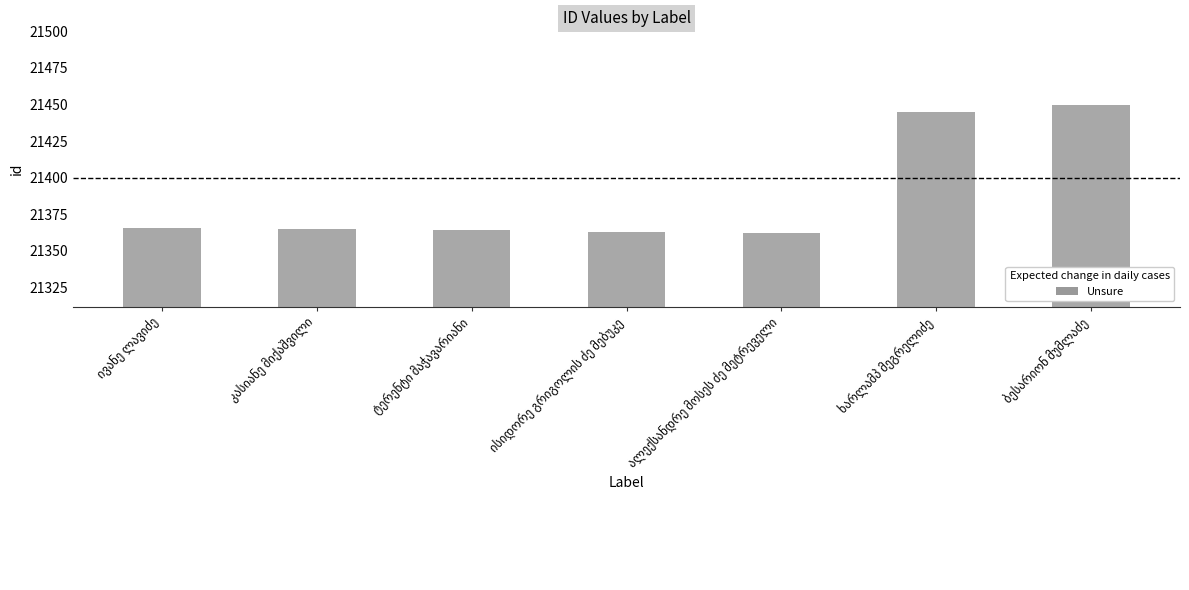

Does the chart contain stacked bars?

No